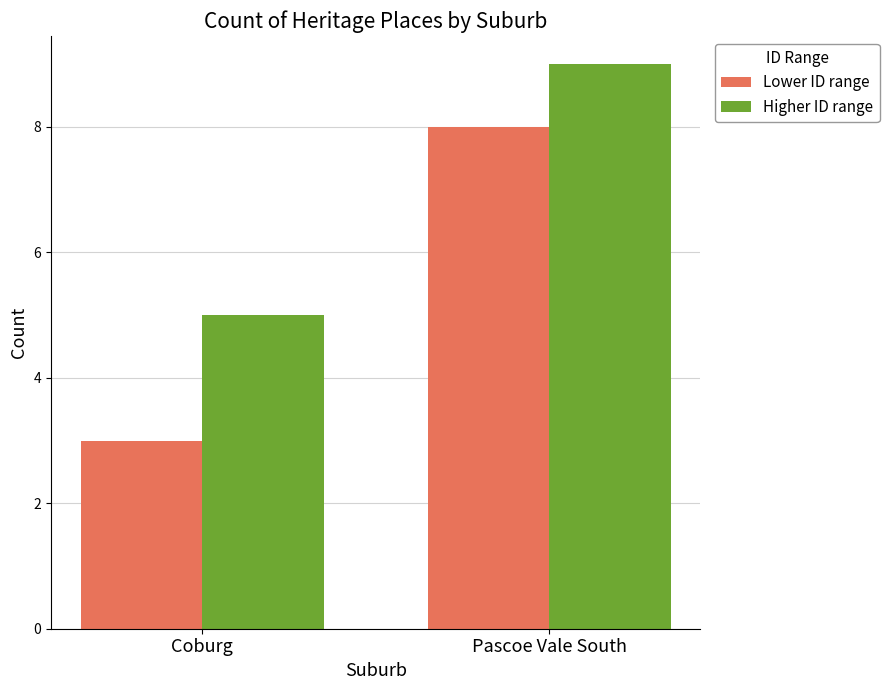

What is the label of the 1st bar from the right?

Pascoe Vale South